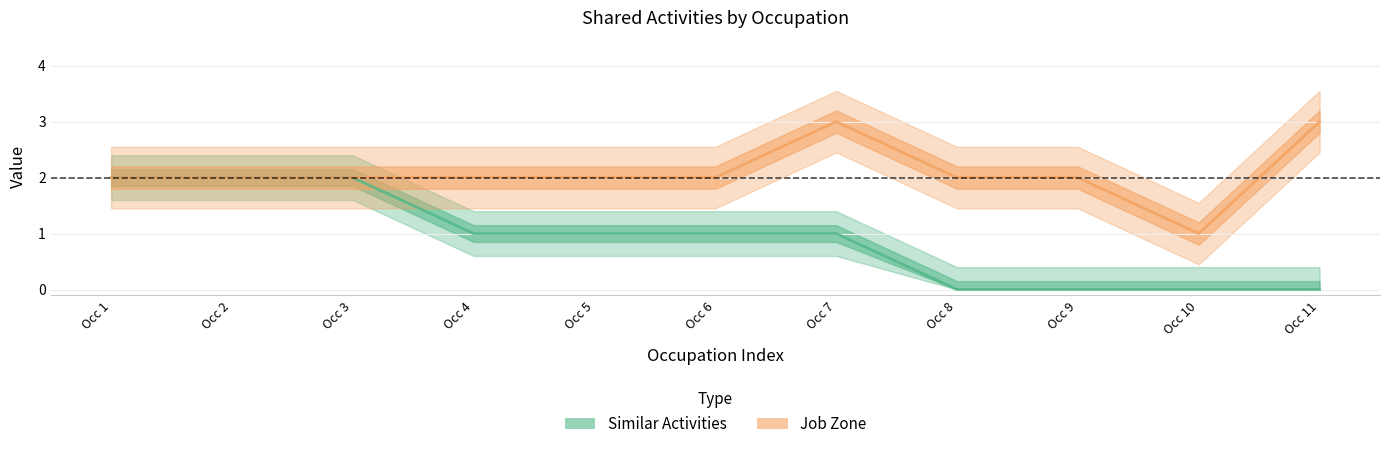

True or false: Similar Activities and Job Zone intersect in this chart.

False